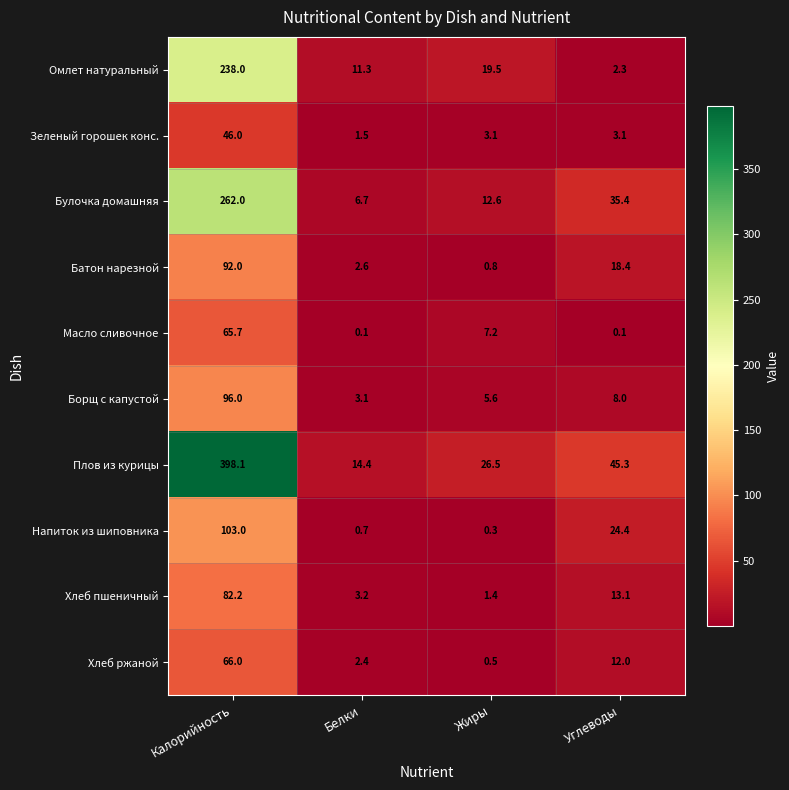

At how many categories does at least one series exceed 34?

2